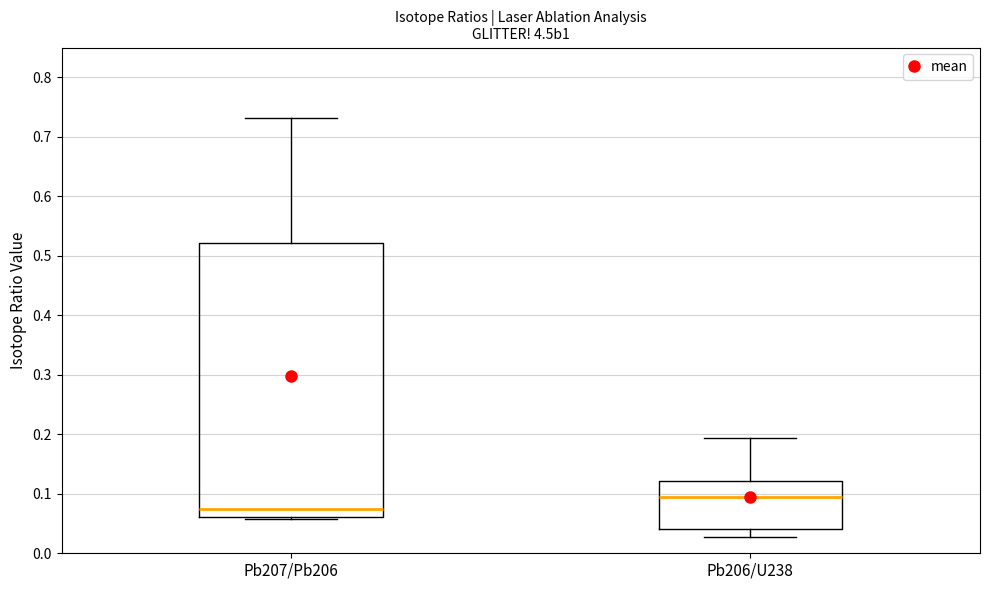

Where is the lower edge of the box for Pb207/Pb206 on the y-axis? The values are not printed on the chart, so give them approximately, as read against the axis.

0.06